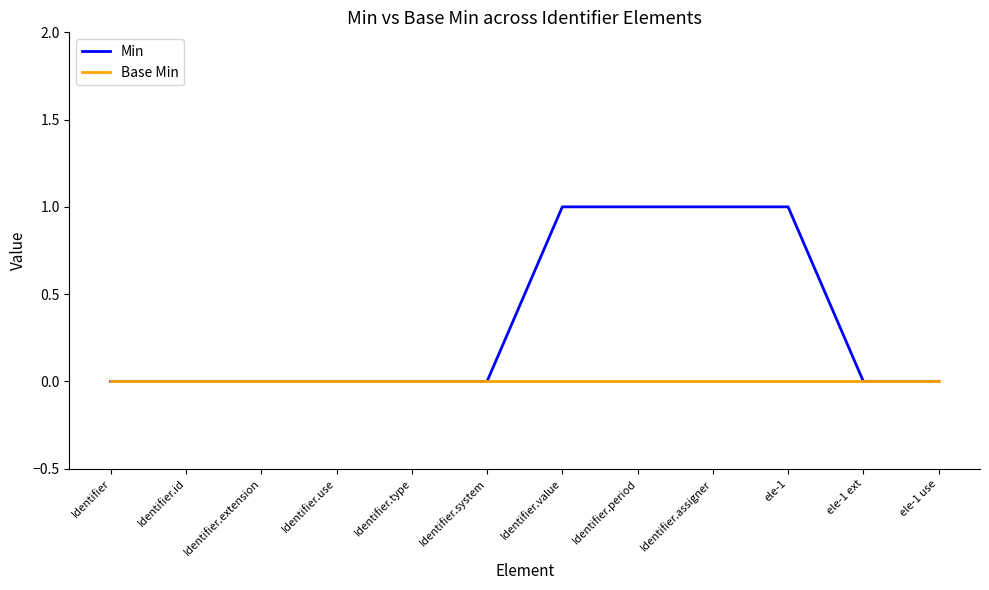

List the series in order of their peak value, lowest first.

Base Min, Min